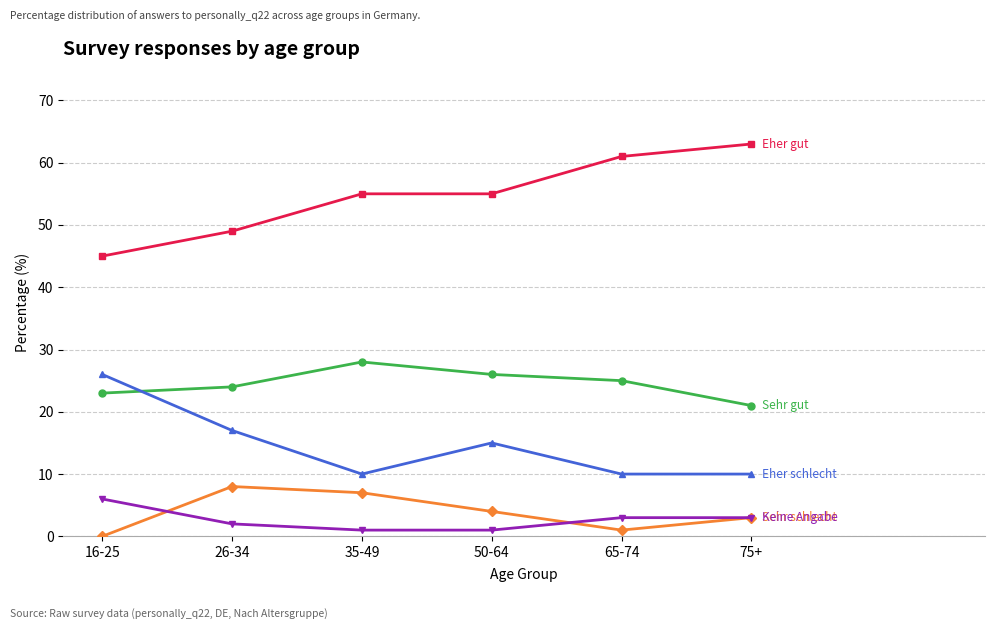

Which category has the highest value across all series?

75+